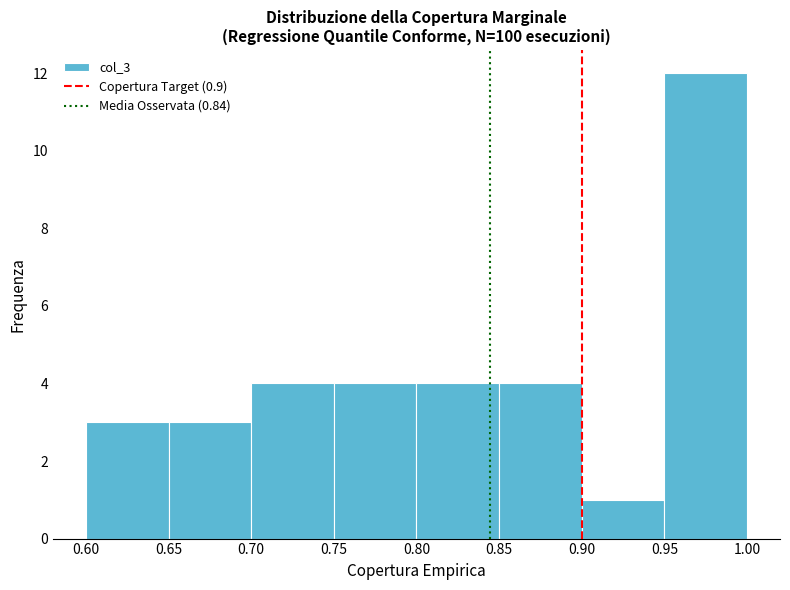

Reading left to right, list every bar in this chart as the range it spans on the x-axis followed by its height. The values are not printed on the chart, so give them approximately, as read against the axis.

0.60 to 0.65: 3
0.65 to 0.70: 3
0.70 to 0.75: 4
0.75 to 0.80: 4
0.80 to 0.85: 4
0.85 to 0.90: 4
0.90 to 0.95: 1
0.95 to 1.00: 12